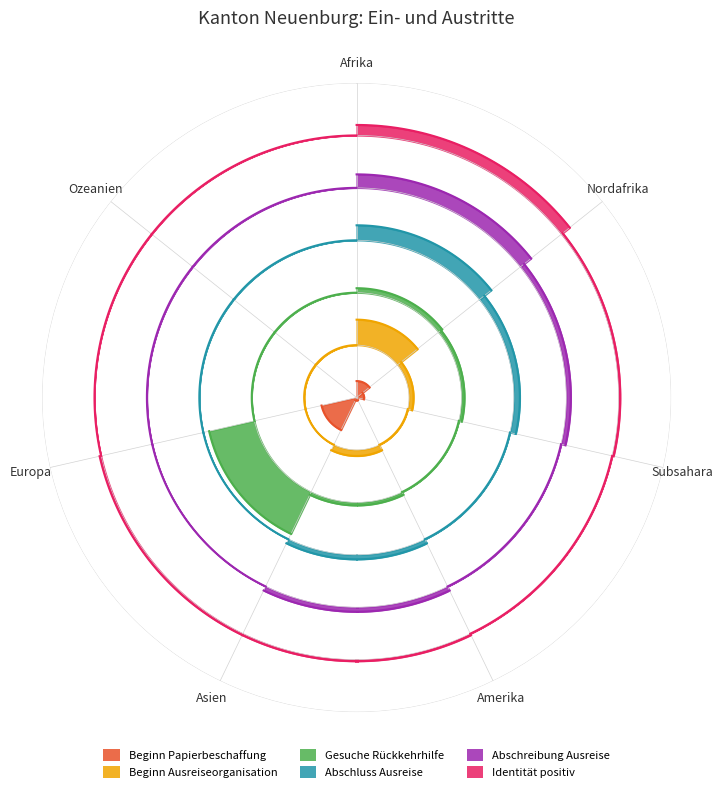

What is the label of the 1st point from the left?

Afrika